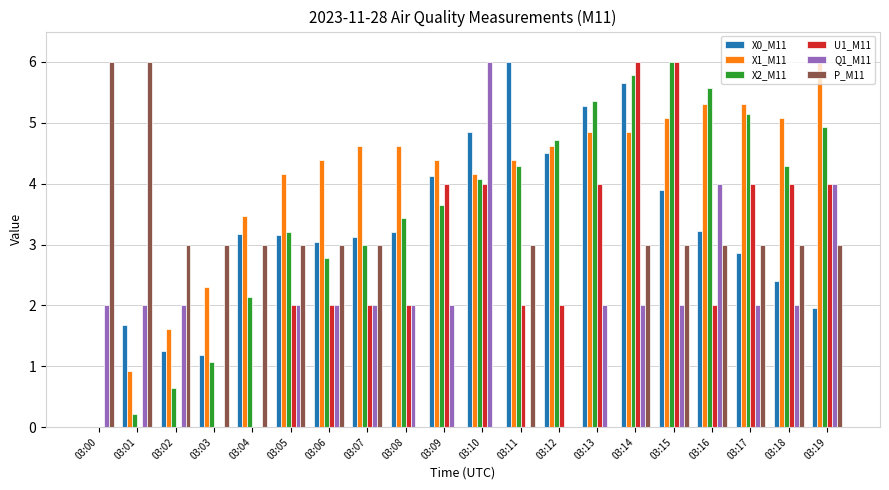

How many data points in X1_M11 are above 4?

15